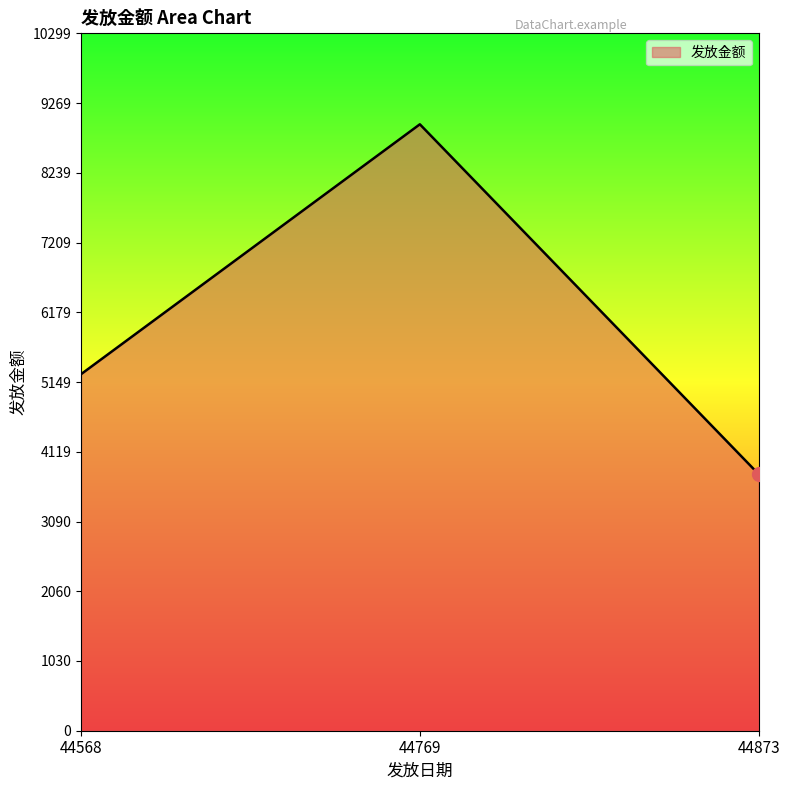

Which has a higher value, 44568 or 44873?

44568